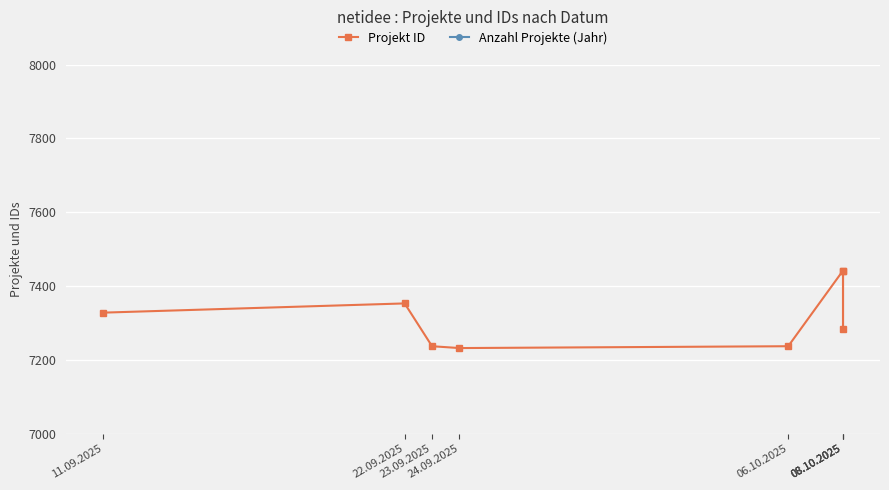

What are all the series names shown in the legend?

Projekt ID, Anzahl Projekte (Jahr)